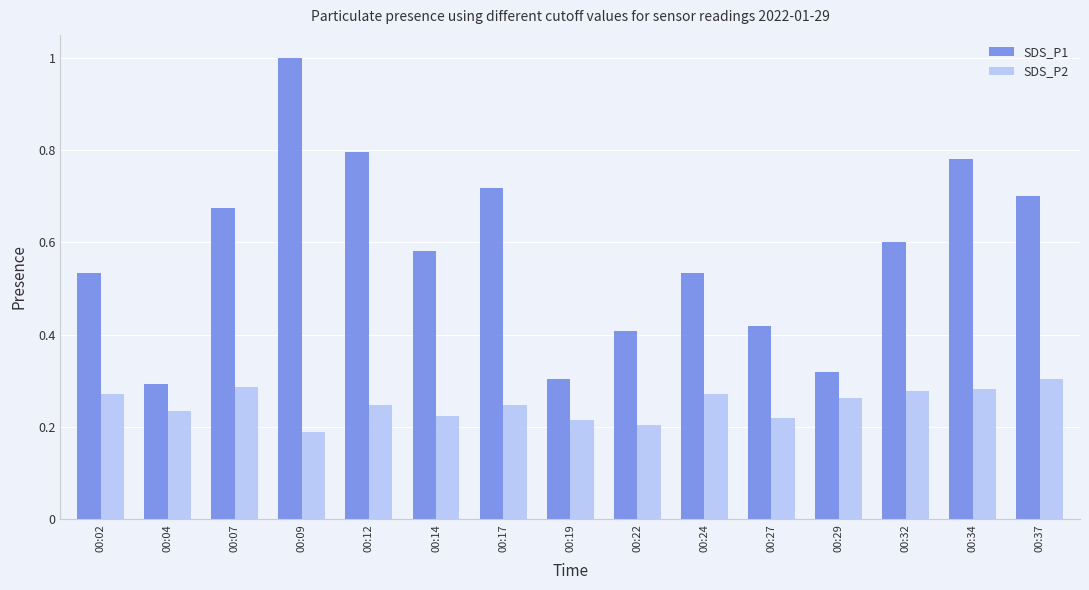

What is the total value across all series at 00:17?

1.0